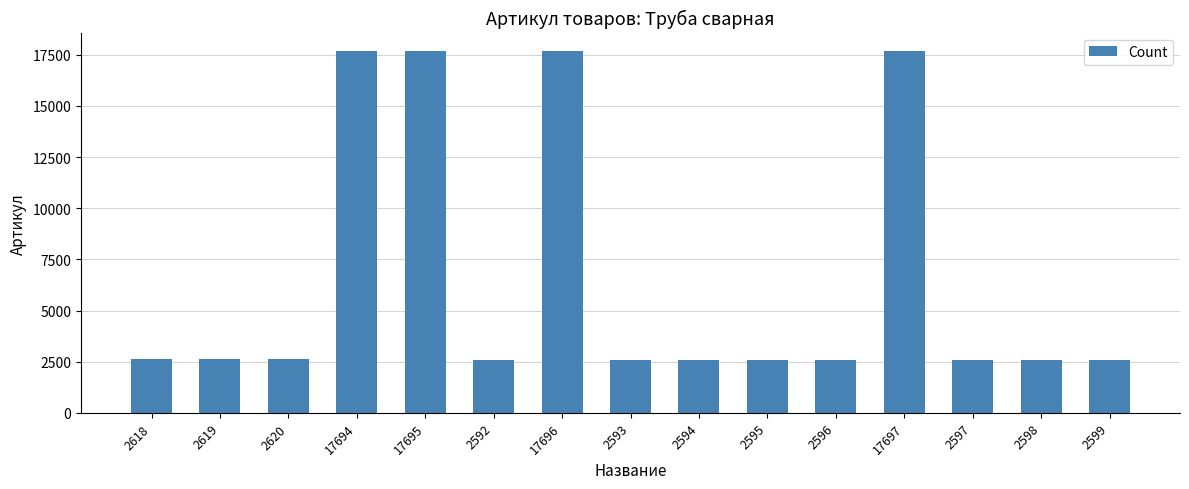

The chart shows a value of 6243 at 17696. True or false?

False